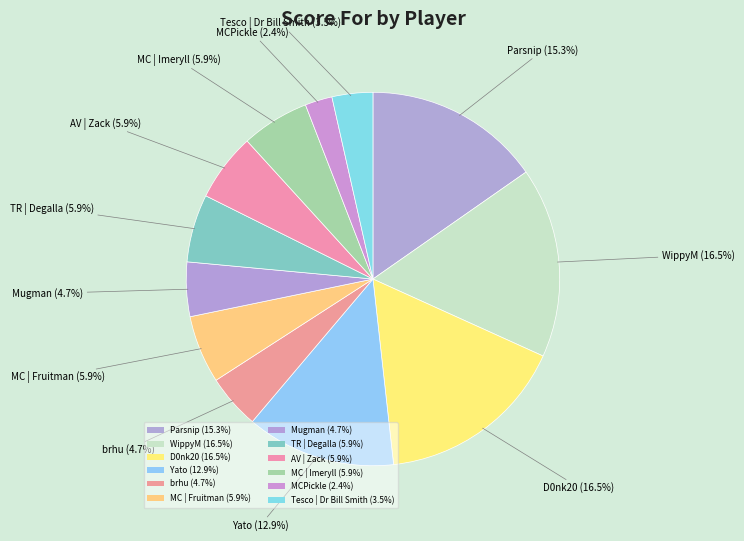

Count the number of slices in the pie.

12